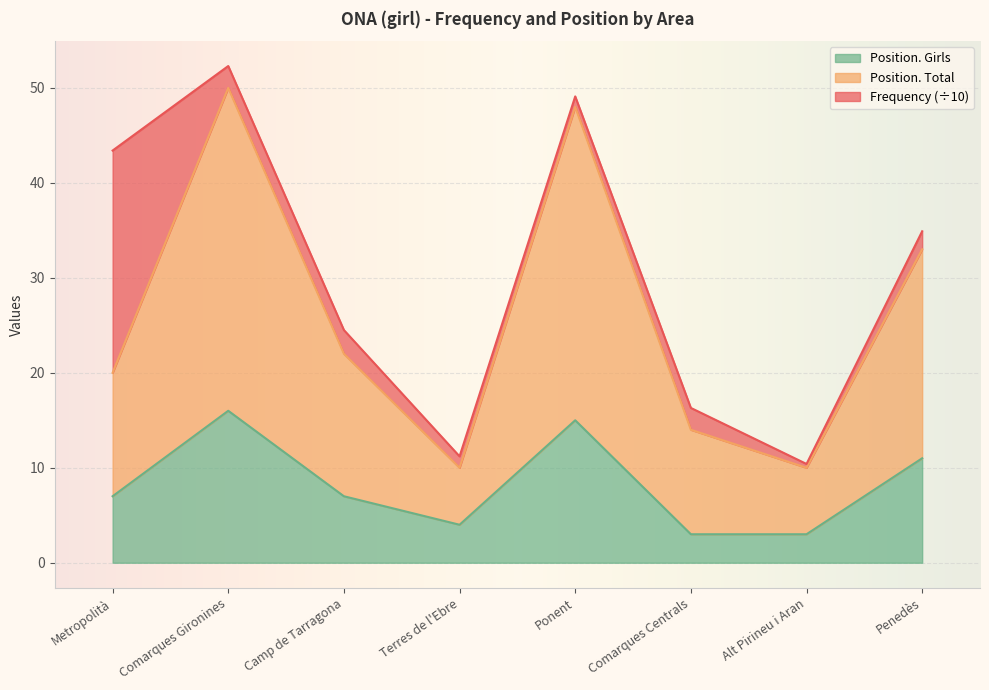

Which series has the largest total across all categories?

Position. Total